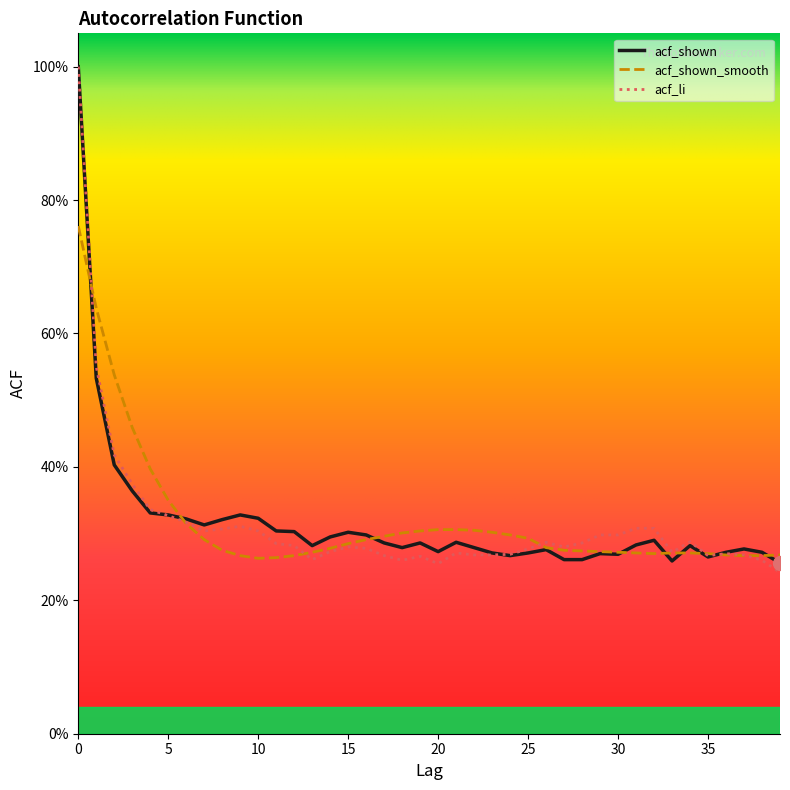

Reading right to left, list all the values displayed in this chart.

acf_li: 0.2	0.3	0.3	0.3	0.3	0.3	0.3	0.3	0.3	0.3	0.3	0.3	0.3	0.3	0.3	0.3	0.3	0.3	0.3	0.3	0.3	0.3	0.3	0.3	0.3	0.3	0.3	0.3	0.3	0.3	0.3	0.3	0.3	0.3	0.3	0.3	0.4	0.4	0.6	1.0
acf_shown: 0.3	0.3	0.3	0.3	0.3	0.3	0.3	0.3	0.3	0.3	0.3	0.3	0.3	0.3	0.3	0.3	0.3	0.3	0.3	0.3	0.3	0.3	0.3	0.3	0.3	0.3	0.3	0.3	0.3	0.3	0.3	0.3	0.3	0.3	0.3	0.3	0.4	0.4	0.5	1.0
acf_shown_smooth: 0.3	0.3	0.3	0.3	0.3	0.3	0.3	0.3	0.3	0.3	0.3	0.3	0.3	0.3	0.3	0.3	0.3	0.3	0.3	0.3	0.3	0.3	0.3	0.3	0.3	0.3	0.3	0.3	0.3	0.3	0.3	0.3	0.3	0.3	0.3	0.4	0.5	0.5	0.6	0.8